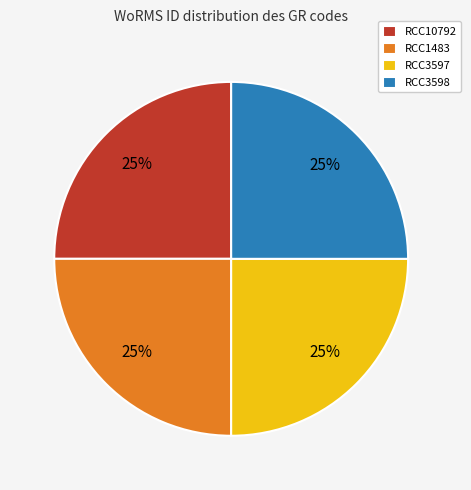

Does any single category account for the majority?

No